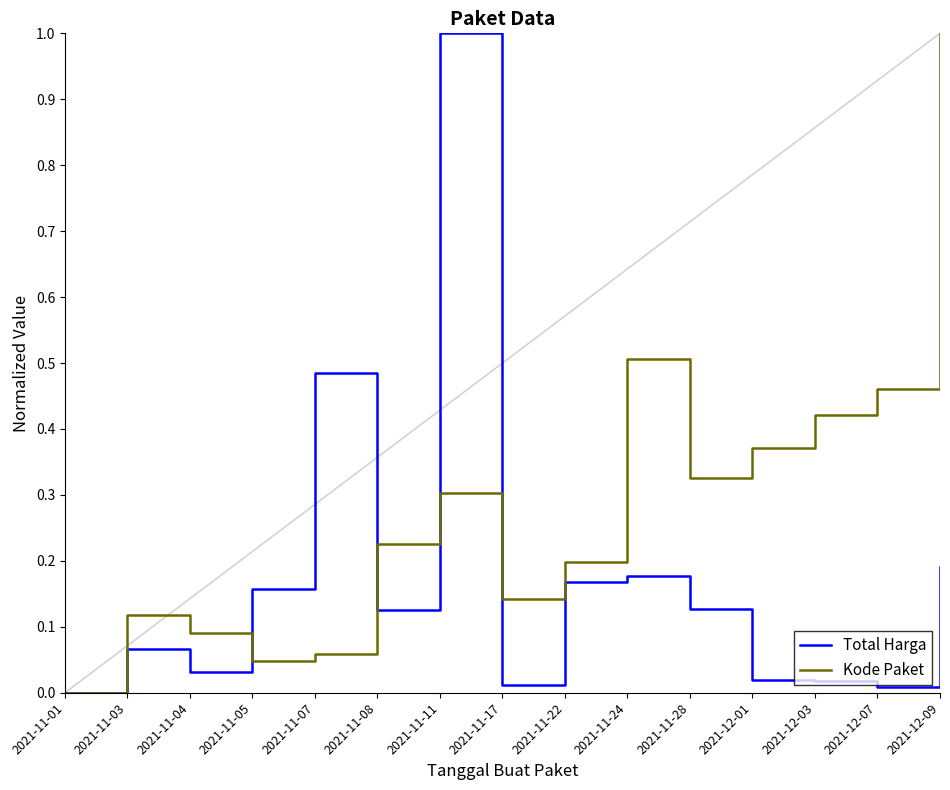

Which label corresponds to the smallest value in the chart?

2021-11-01